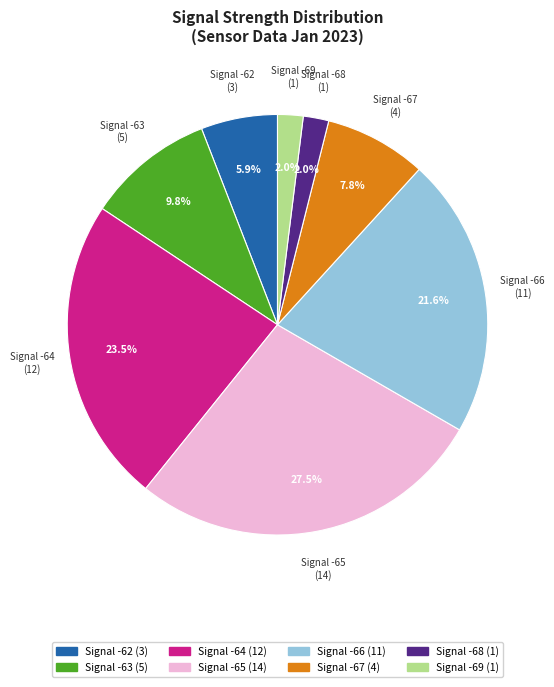

Does any single category account for the majority?

No